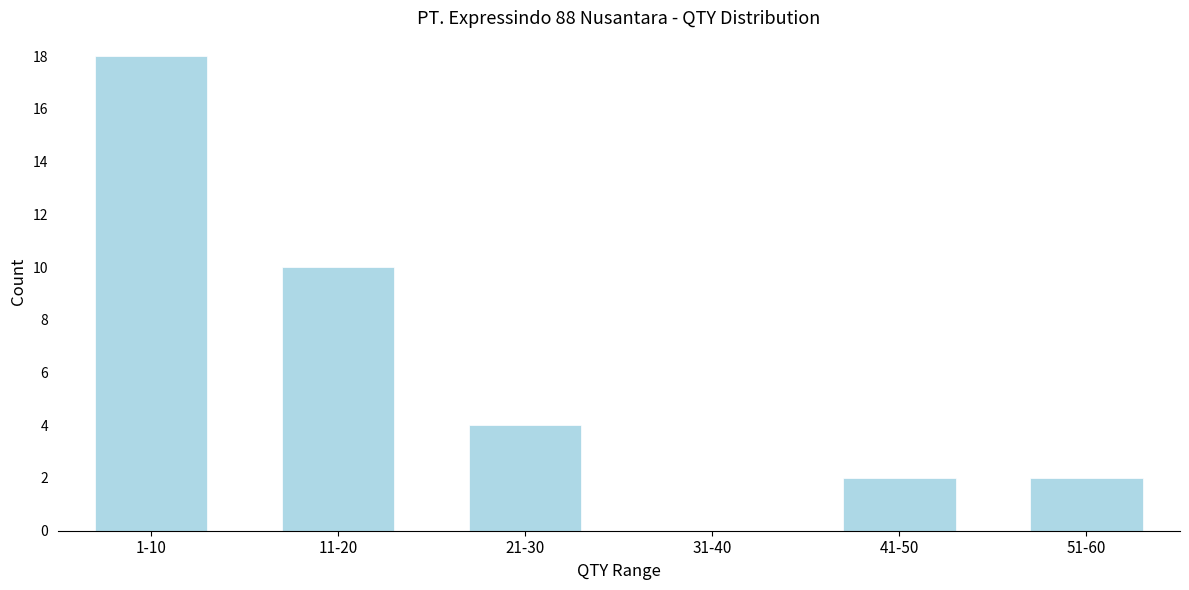

Reading left to right, extract all data points from this chart.

1-10=18	11-20=10	21-30=4	31-40=0	41-50=2	51-60=2